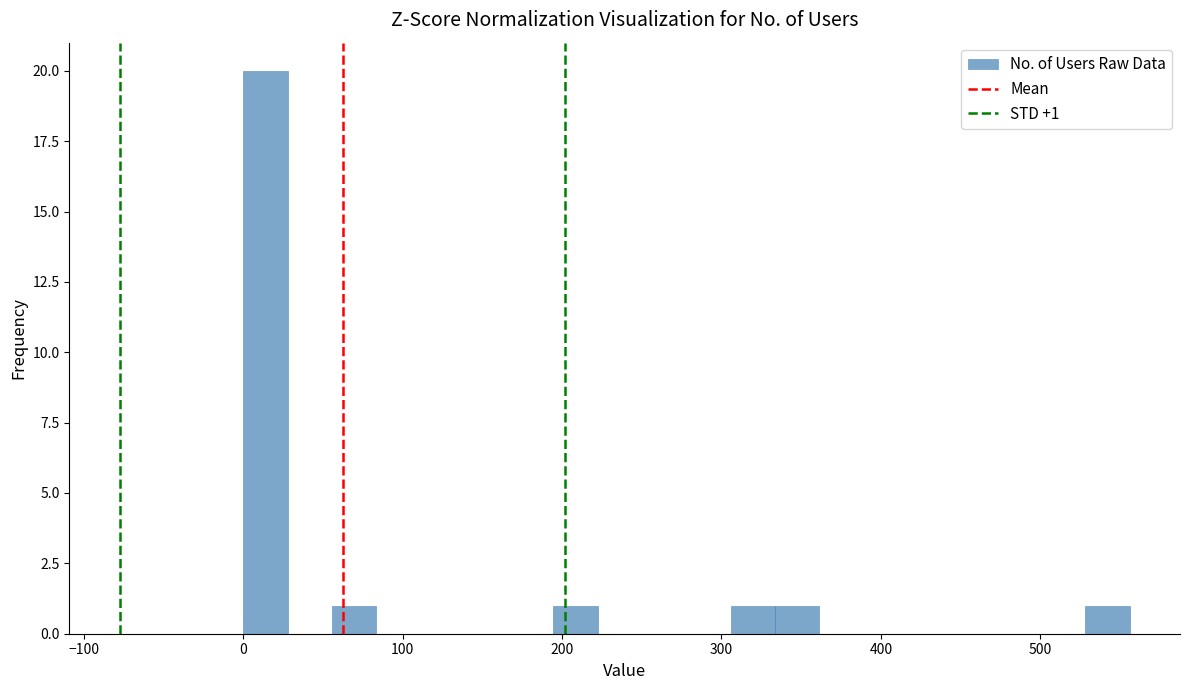

Read against the x-axis, roughly where is the centre of the tallest bar?

10